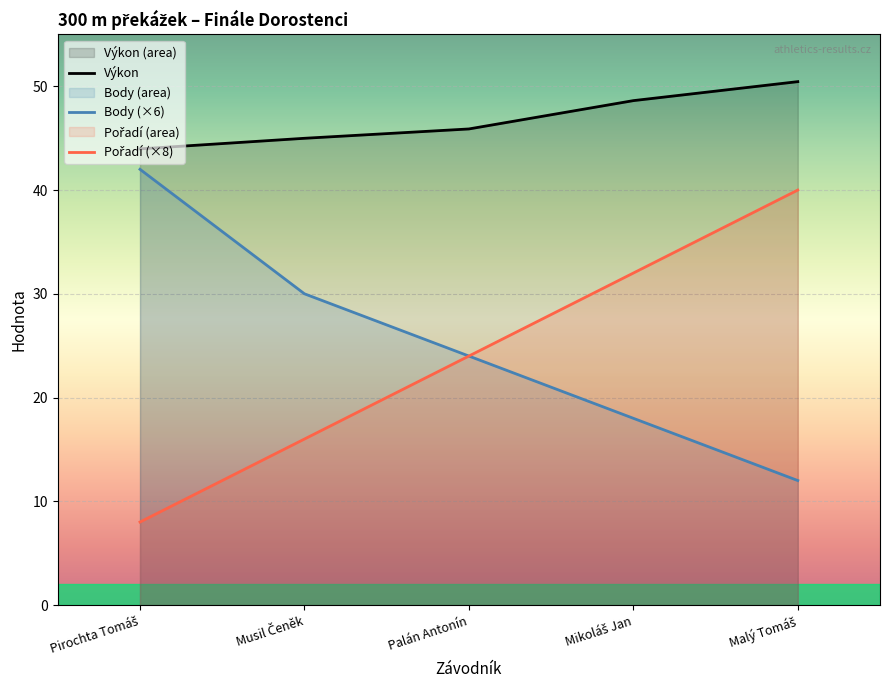

What is the value of the Výkon point at the 2nd from the left?

45.0